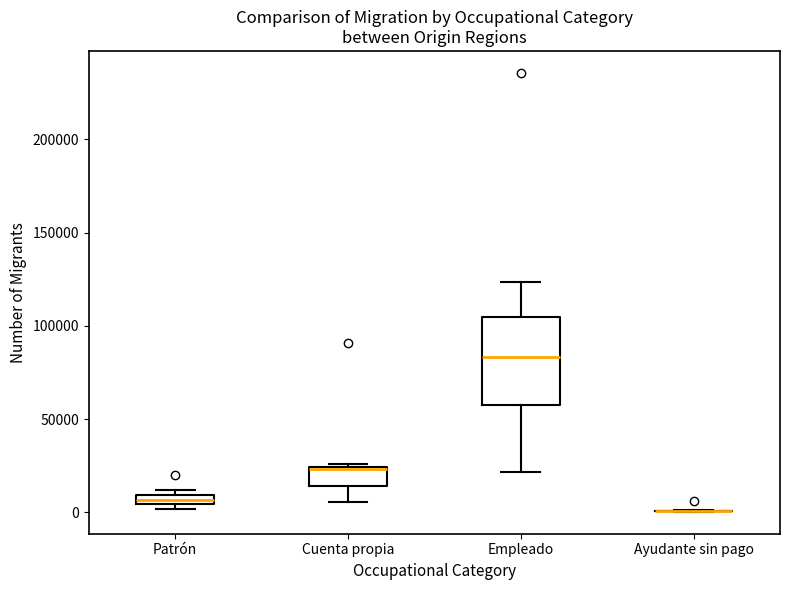

Which box is the tallest, from its lower edge to its upper edge?

Empleado